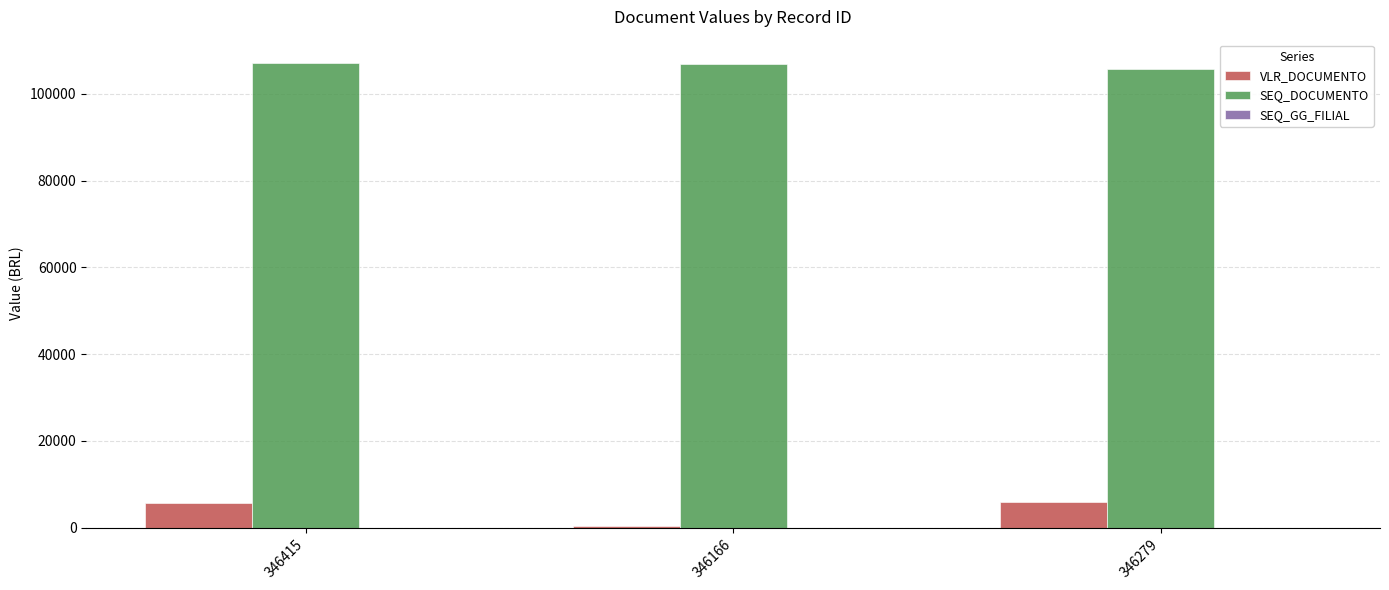

What is the greatest value displayed?

107160.0